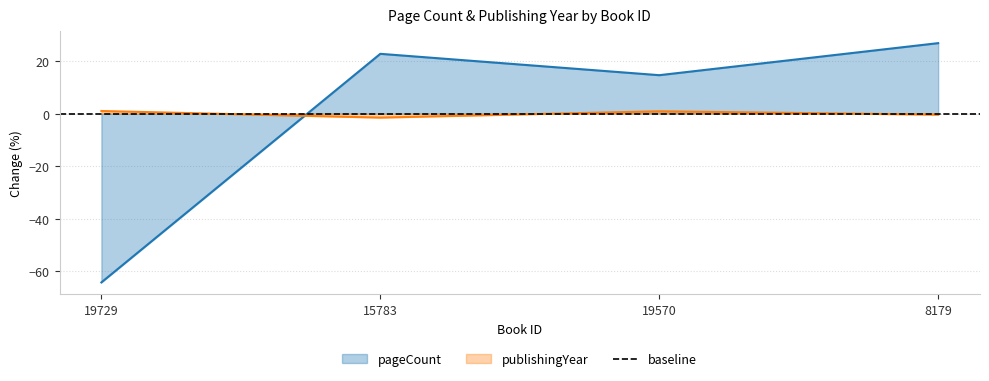

True or false: pageCount has a value of -109.7 at 19729.

False